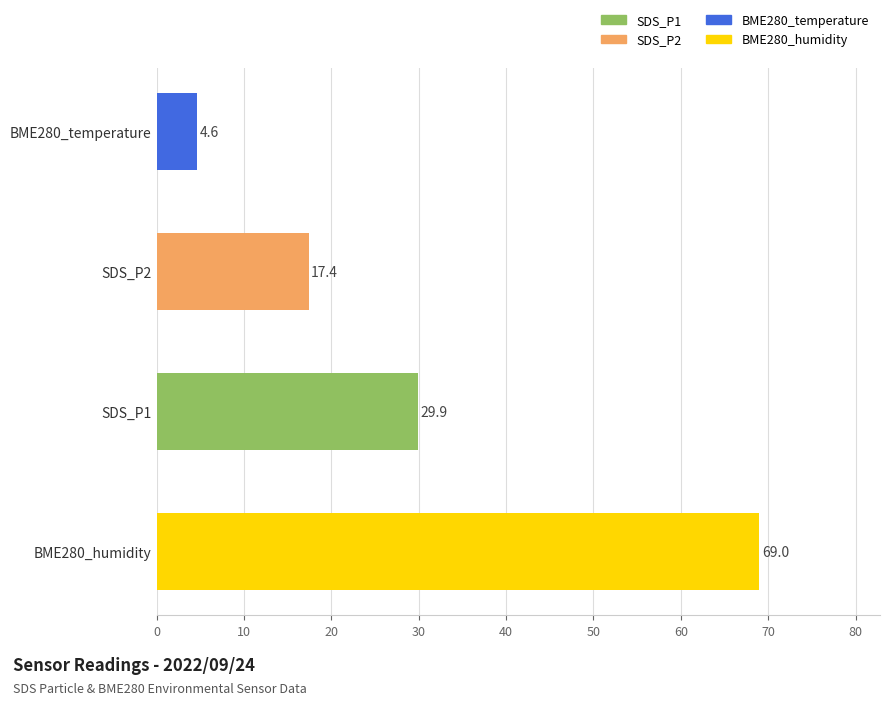

What is the approximate value at BME280_temperature?

4.6